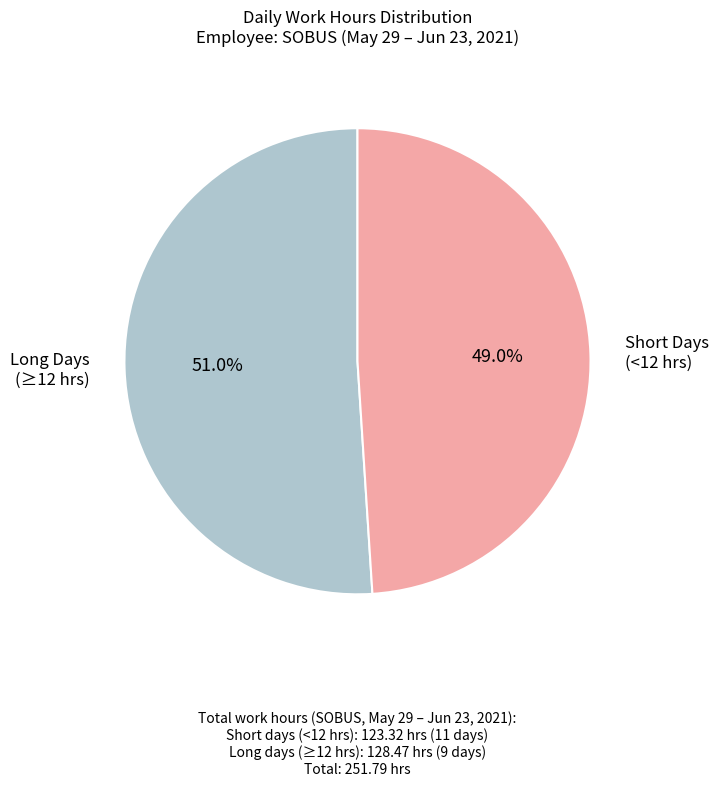

What is the largest slice in the pie chart?

Long Days (≥12 hrs)